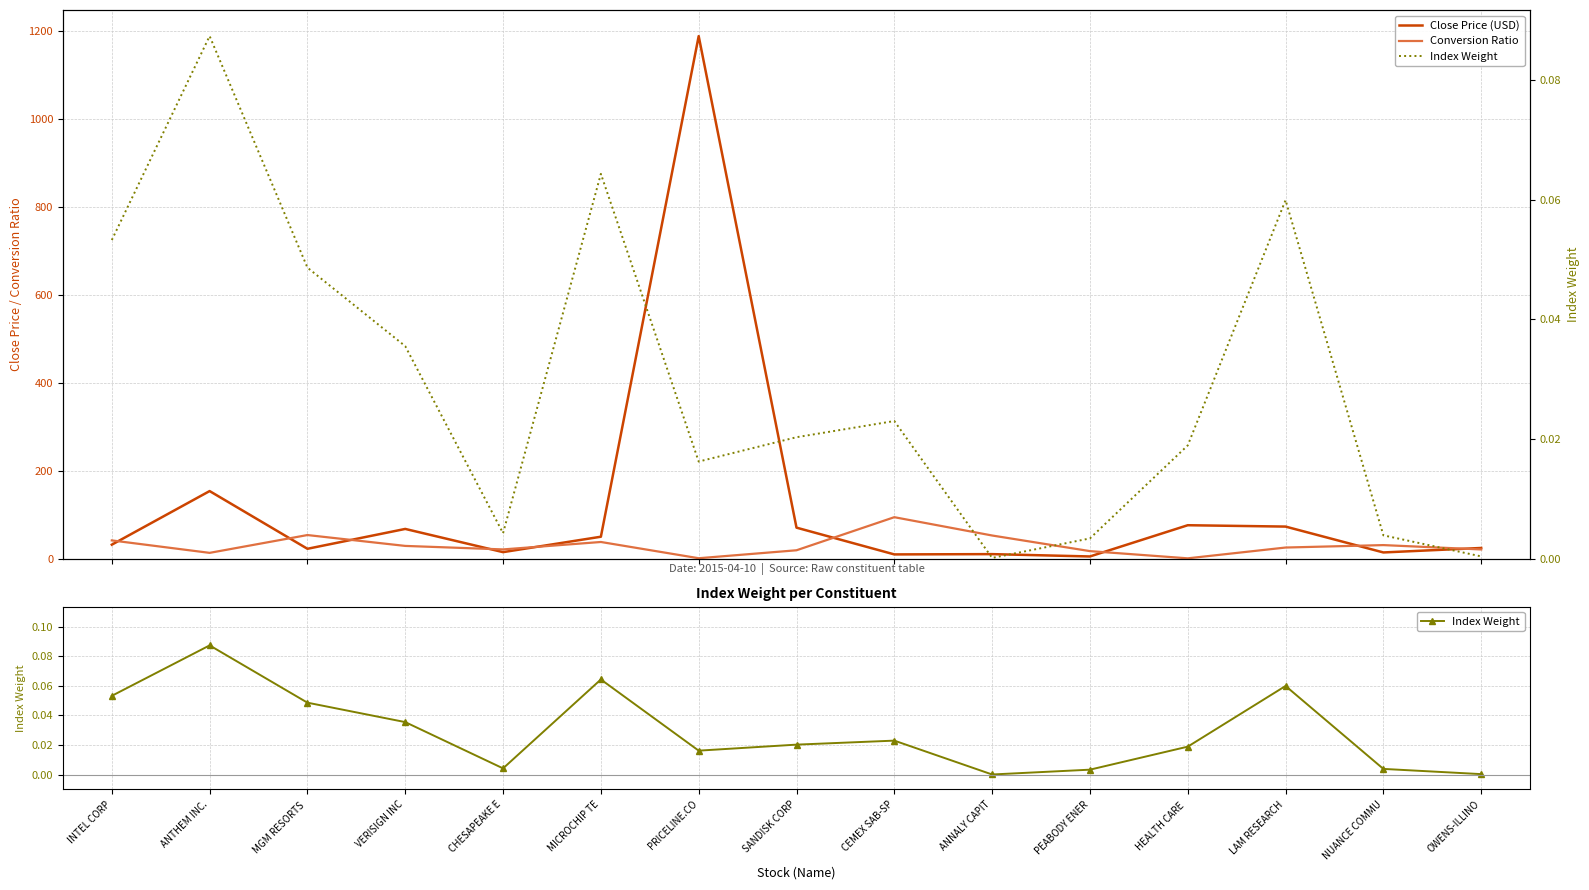

Which series has the largest total across all categories?

Close Price (USD)